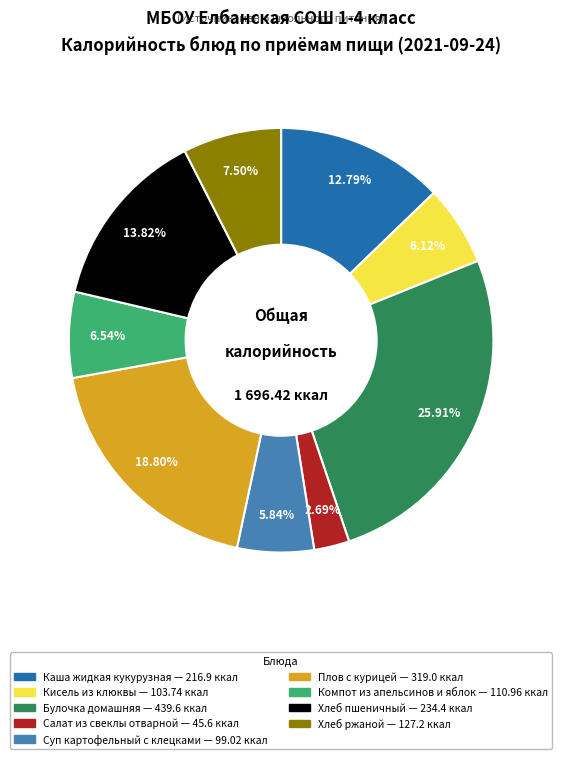

To the nearest percent, what is the difference between the largest and smallest slice percentages?

23%